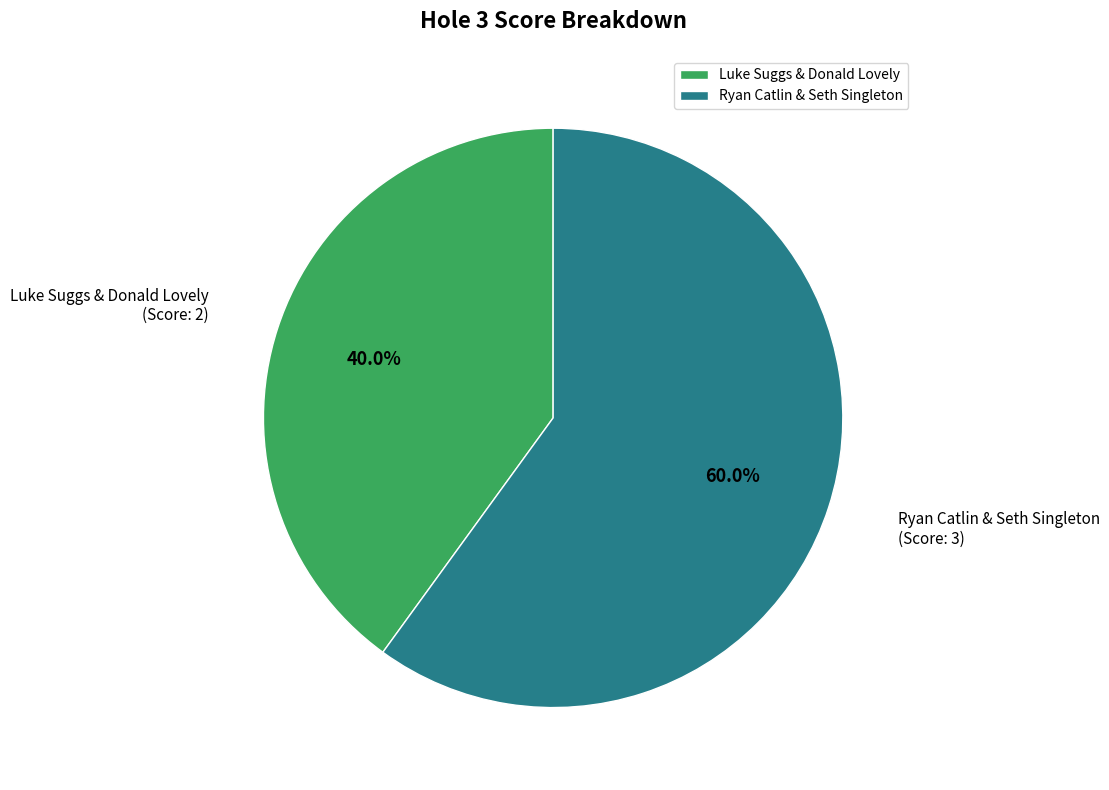

To the nearest percent, what is the average slice percentage?

50%